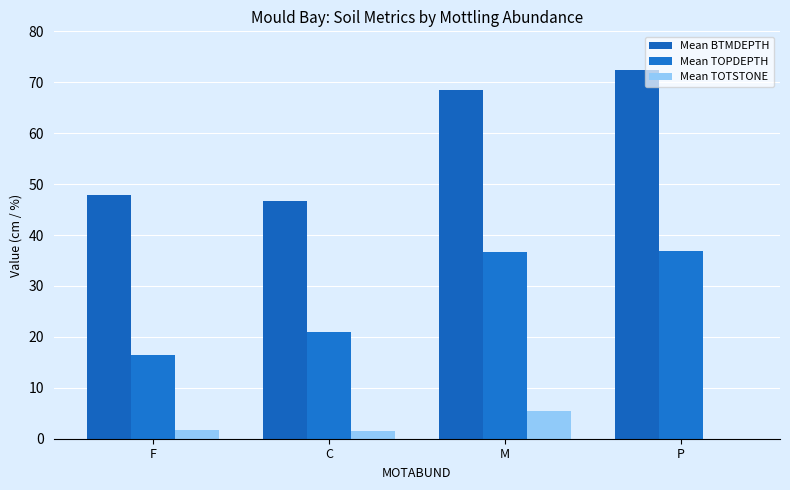

At how many categories does at least one series exceed 61?

2